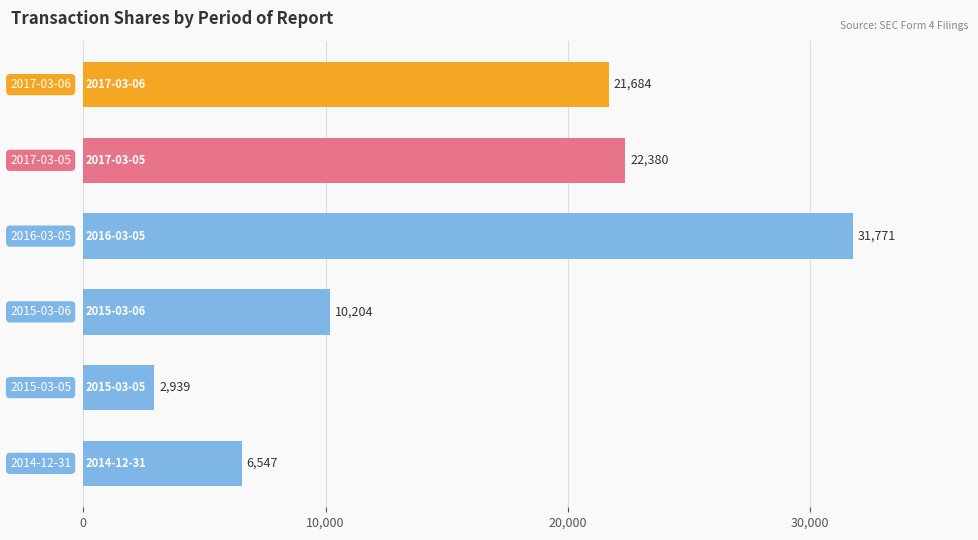

What is the minimum value shown in the chart?

2939